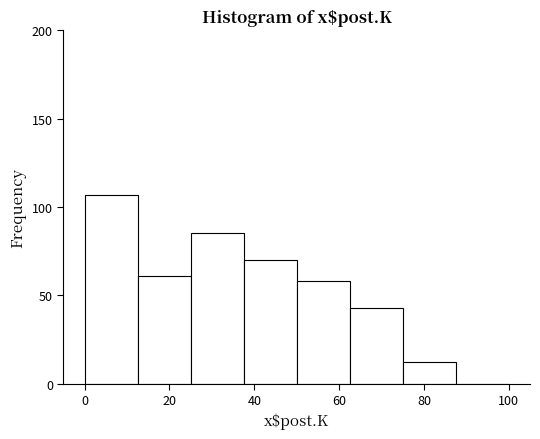

What is the height of the bar covering 0.0 to 12.5 on the x-axis? Neither the bar edges nor the heights are printed on the chart, so give them approximately, as read against the axes.

105